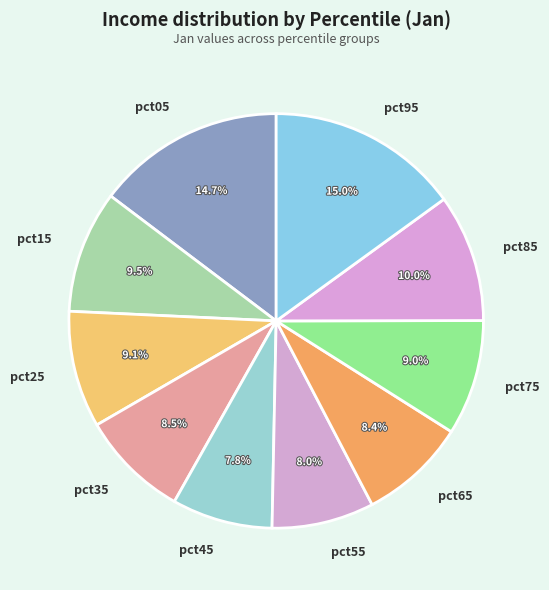

Does any single category account for the majority?

No